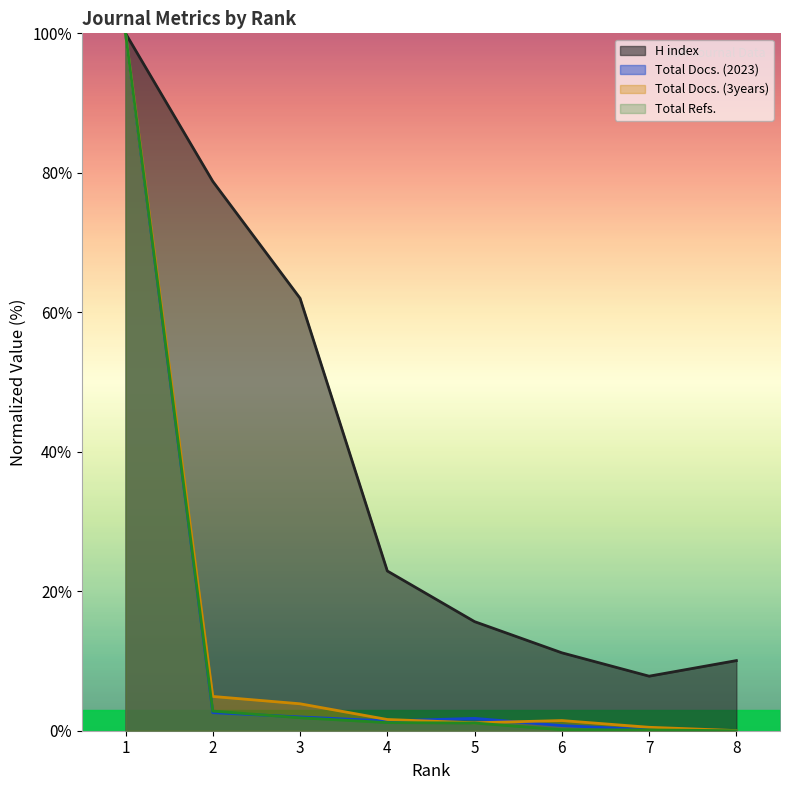

Reading left to right, list all the values displayed in this chart.

H index: 1=100.0	2=78.8	3=62.0	4=22.9	5=15.6	6=11.2	7=7.8	8=10.1
Total Docs. (2023): 1=100.0	2=2.6	3=2.0	4=1.4	5=1.8	6=0.7	7=0.1	8=0.0
Total Docs. (3years): 1=100.0	2=4.9	3=3.9	4=1.6	5=1.1	6=1.5	7=0.5	8=0.0
Total Refs.: 1=100.0	2=2.8	3=1.9	4=1.2	5=1.1	6=0.1	7=0.1	8=0.0